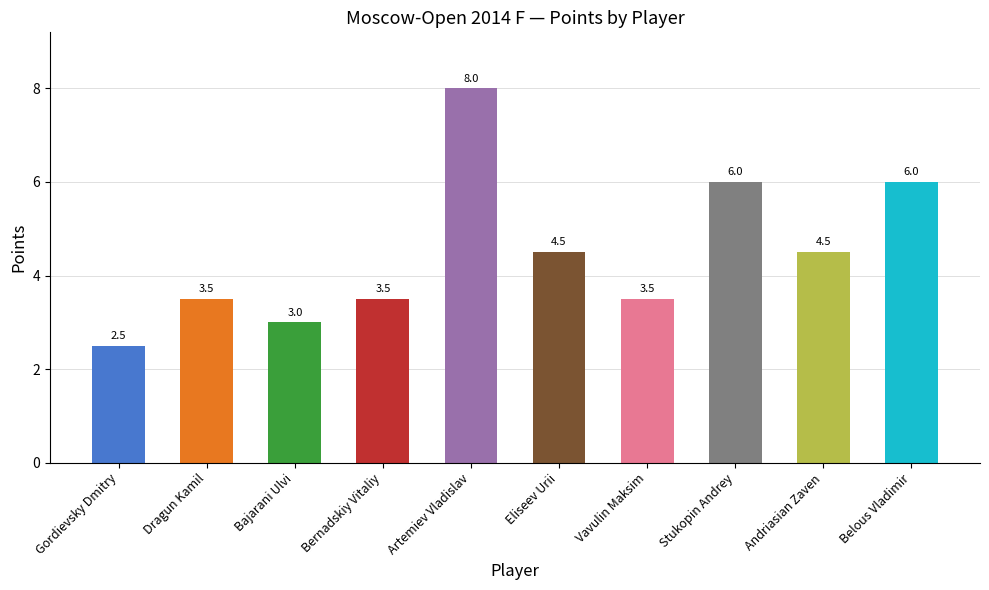

At which label does the data first exceed 4?

Artemiev Vladislav